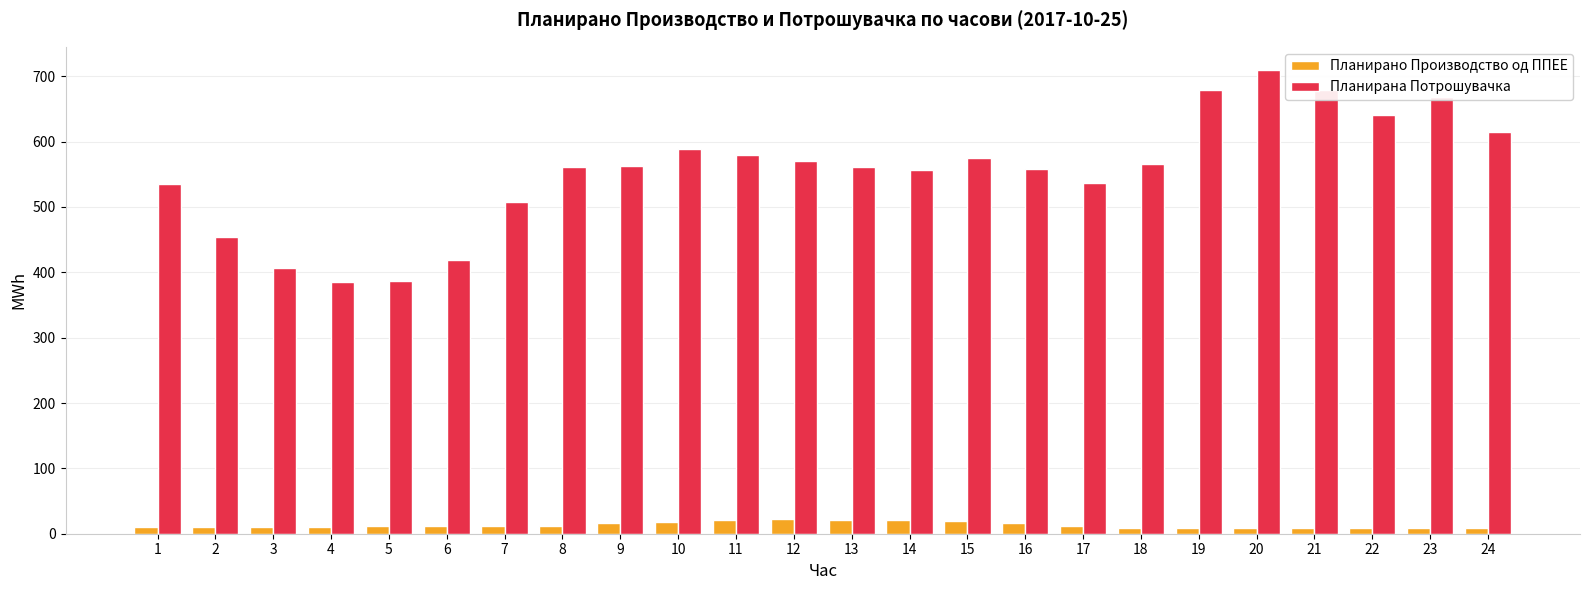

What is the sum of all Планирана Потрошувачка values?

13299.4